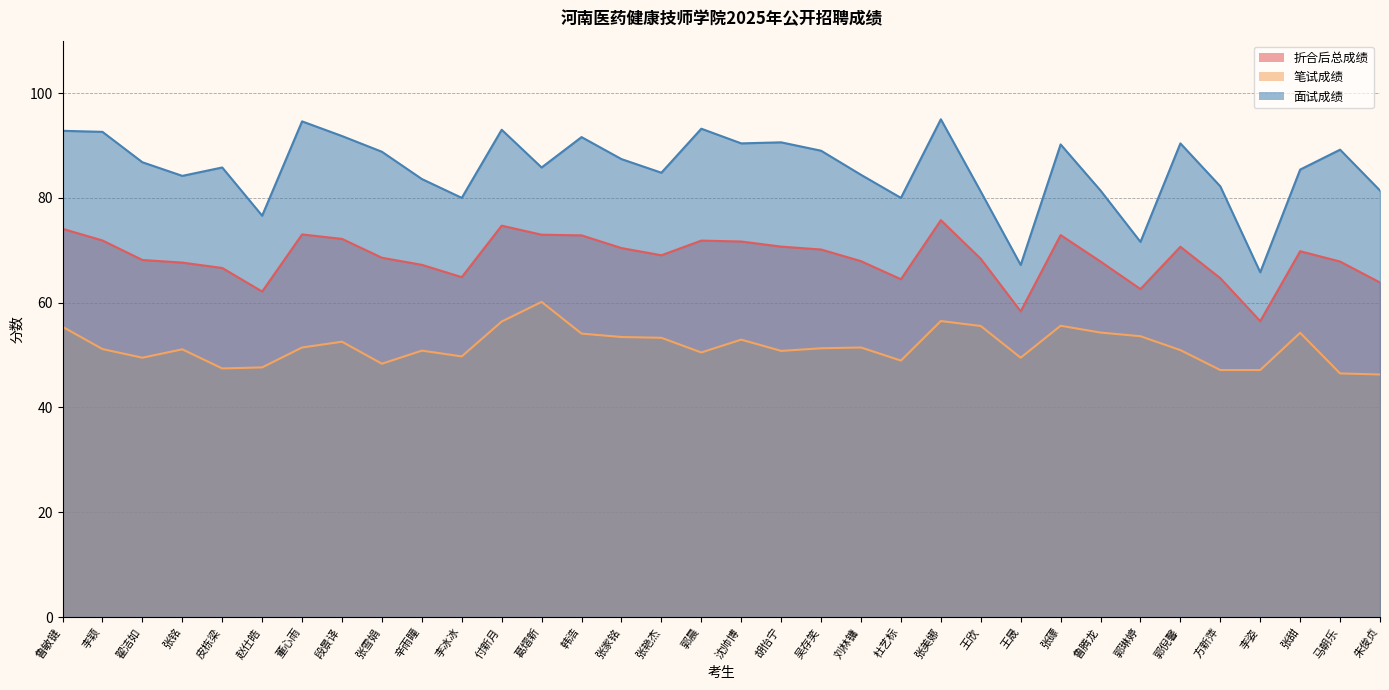

True or false: 折合后总成绩 and 面试成绩 intersect in this chart.

False